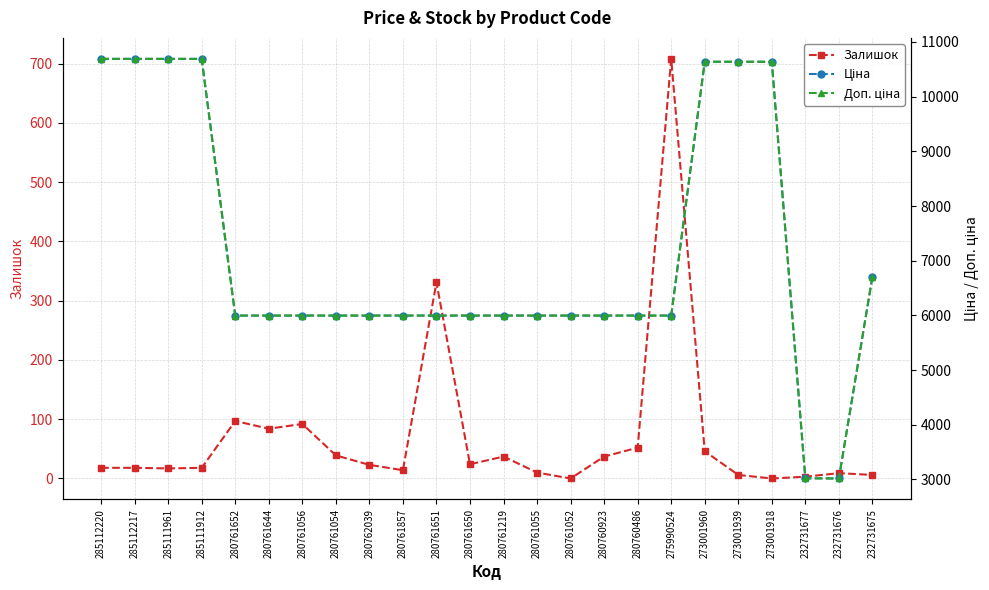

What is the approximate value of Доп. ціна at 285112220?

10690.9